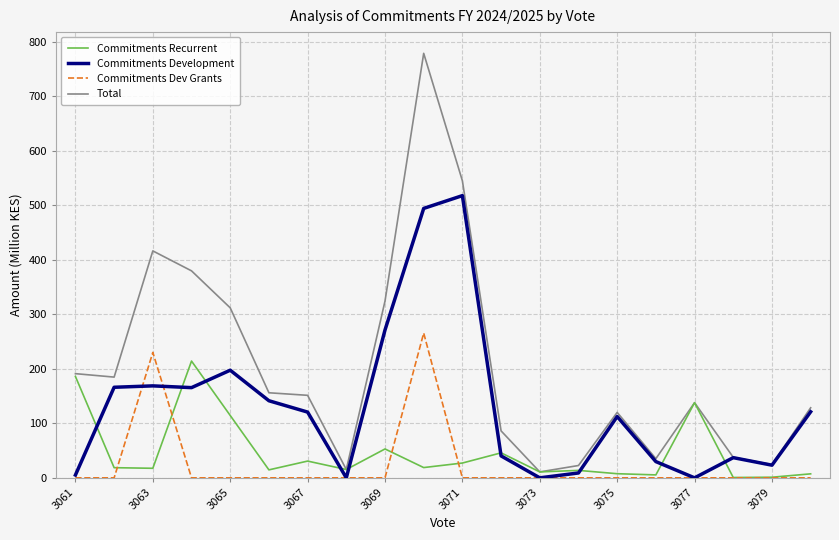

Which series has the largest total across all categories?

Total